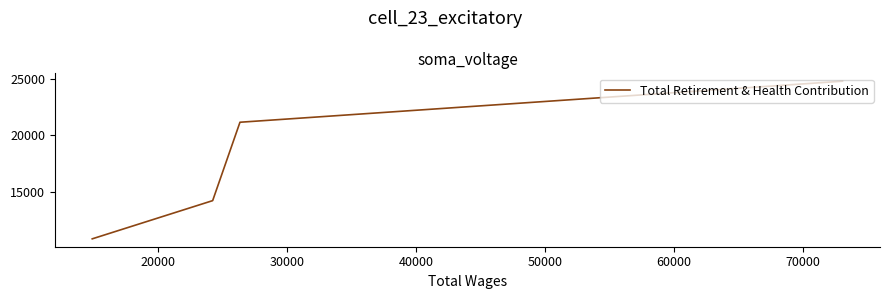

What is the difference between the values at 40000 and 10000?

13878